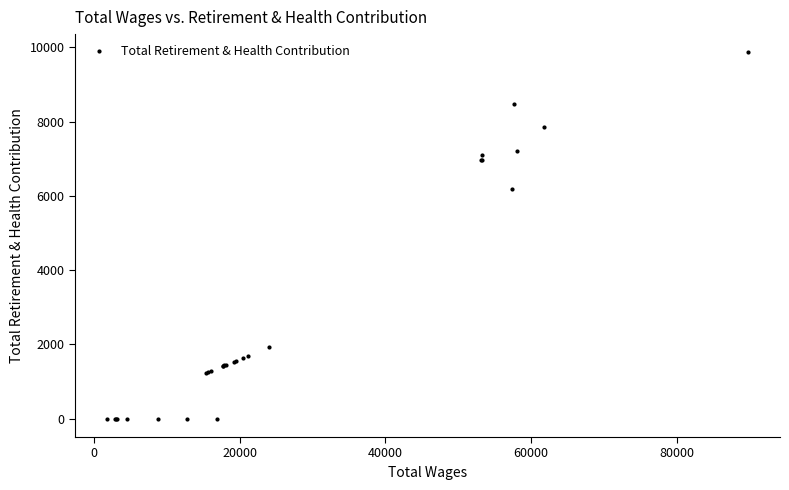

What is the sum of all values?

78465